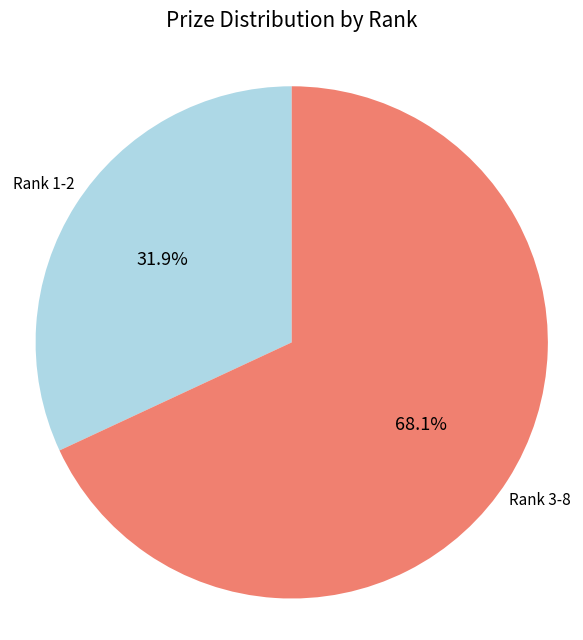

Is there a majority slice in this chart?

Yes